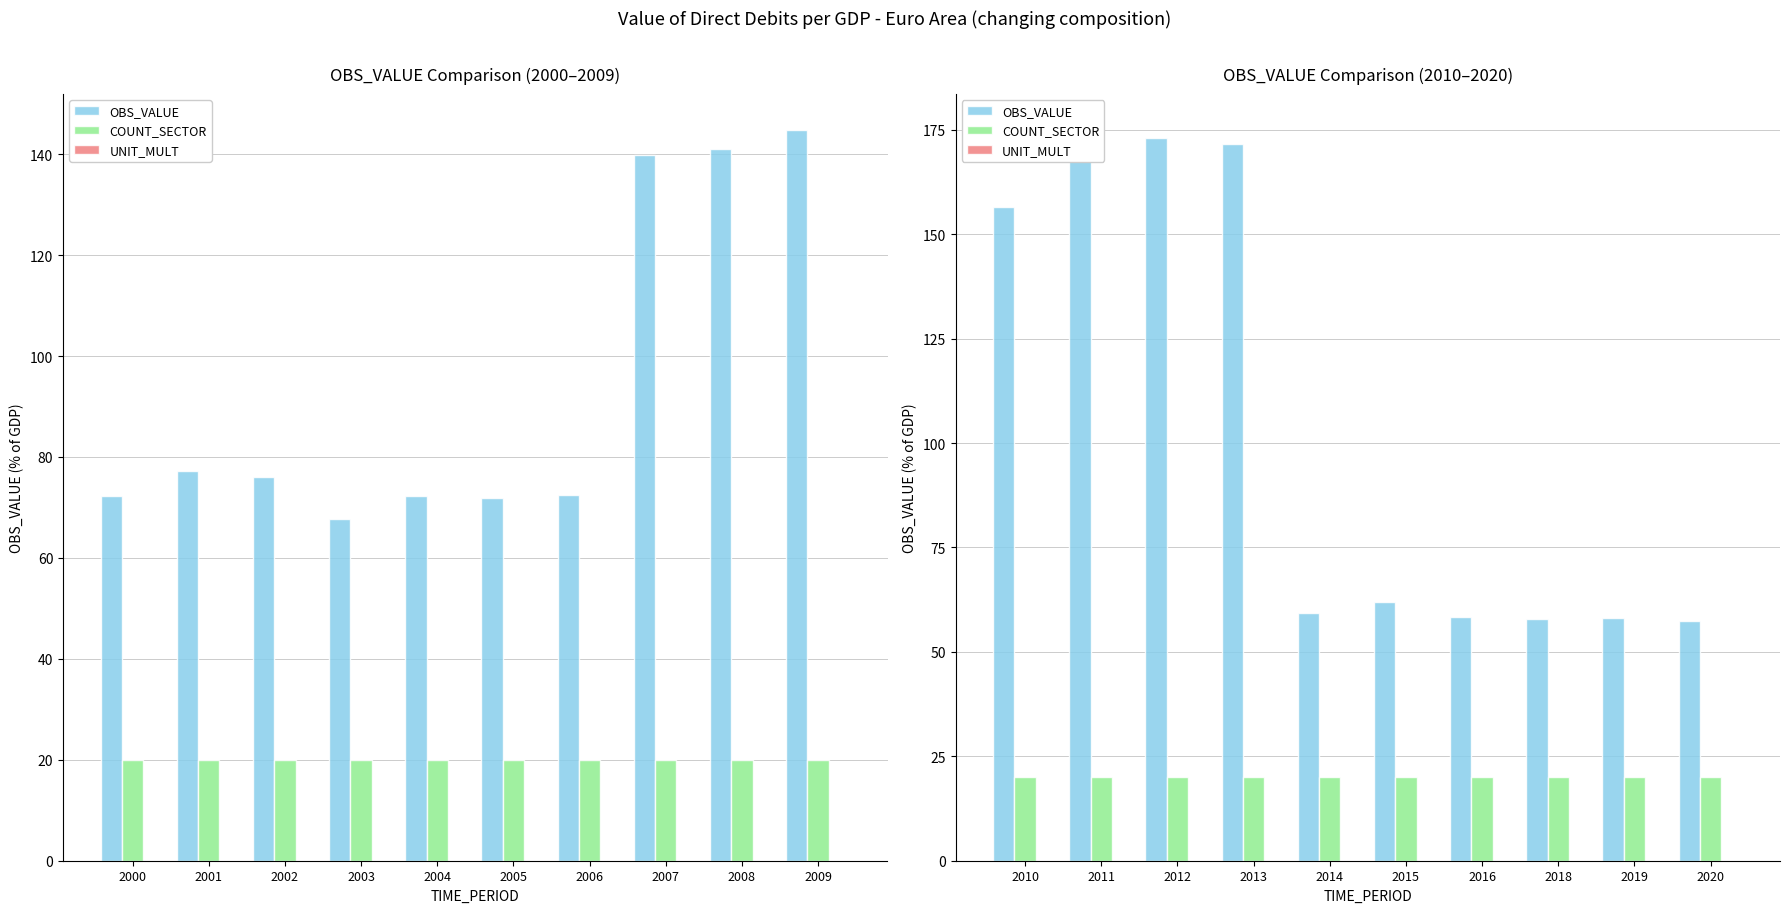

Rank the categories by UNIT_MULT value from lowest to highest.

2010, 2011, 2012, 2013, 2014, 2015, 2016, 2018, 2019, 2020